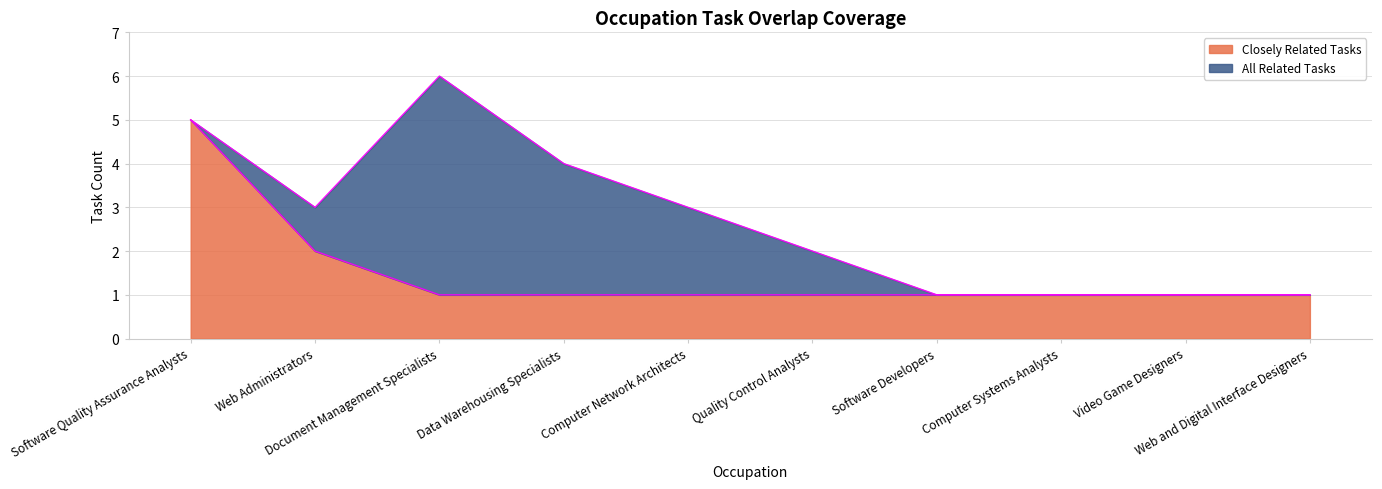

At which label is All Related Tasks closest to 3?

Web Administrators